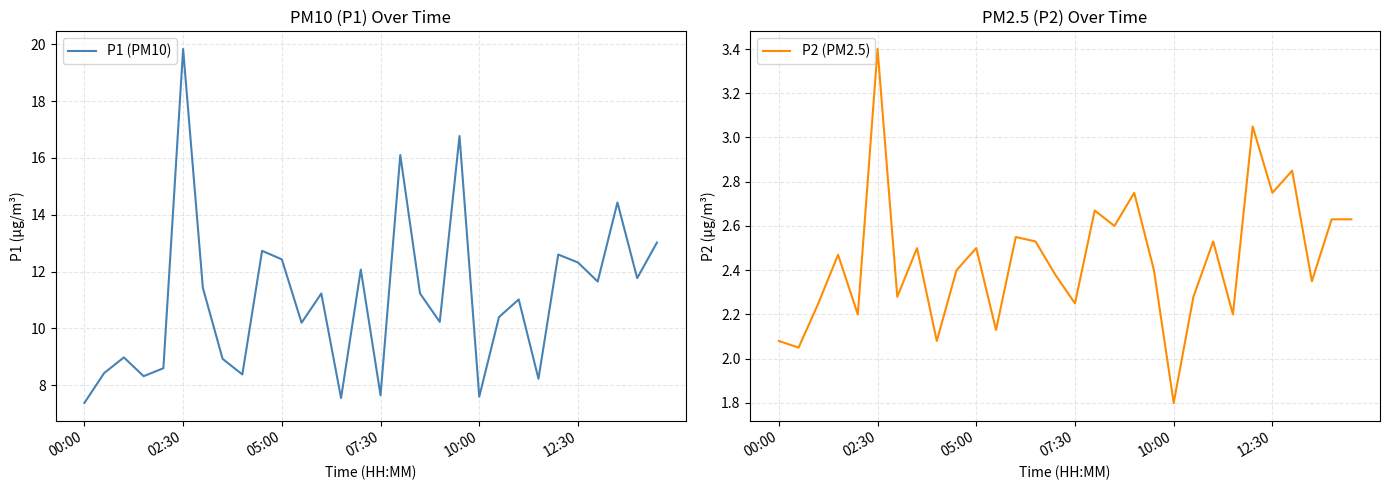

True or false: P1 (PM10) and P2 (PM2.5) cross at least once.

False